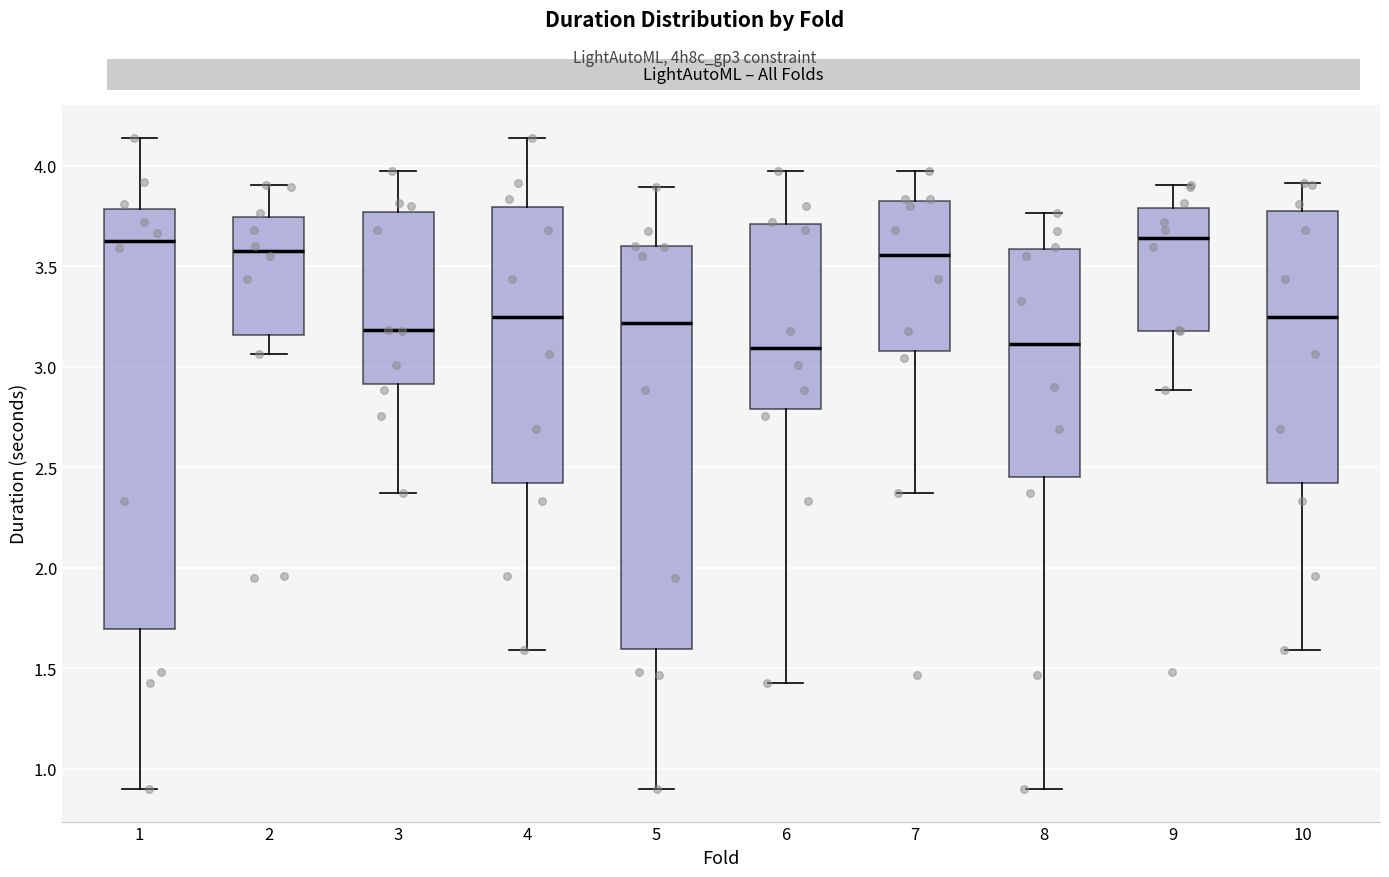

Reading left to right, transcribe this box plot: for each box, give where its median line is, the range the box spans, and where its two whiskers end, as read against the y-axis. The values are not printed on the chart, so give them approximately, as read against the axis.

1: median 3.65, box 1.70 to 3.80, whiskers 0.90 to 4.15
2: median 3.60, box 3.15 to 3.75, whiskers 3.05 to 3.90
3: median 3.20, box 2.90 to 3.75, whiskers 2.35 to 3.95
4: median 3.25, box 2.40 to 3.80, whiskers 1.60 to 4.15
5: median 3.20, box 1.60 to 3.60, whiskers 0.90 to 3.90
6: median 3.10, box 2.80 to 3.70, whiskers 1.40 to 3.95
7: median 3.55, box 3.10 to 3.85, whiskers 2.35 to 3.95
8: median 3.10, box 2.45 to 3.60, whiskers 0.90 to 3.75
9: median 3.65, box 3.20 to 3.80, whiskers 2.90 to 3.90
10: median 3.25, box 2.40 to 3.80, whiskers 1.60 to 3.90